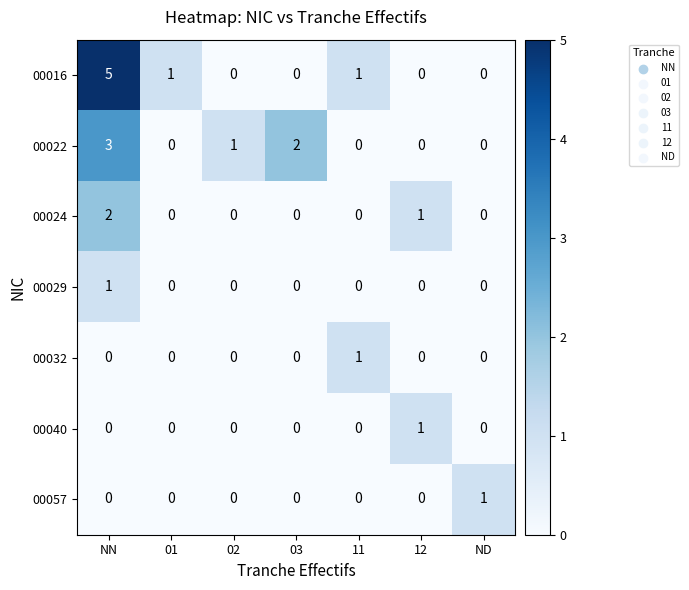

What is the difference between the highest and lowest values at 12?

1